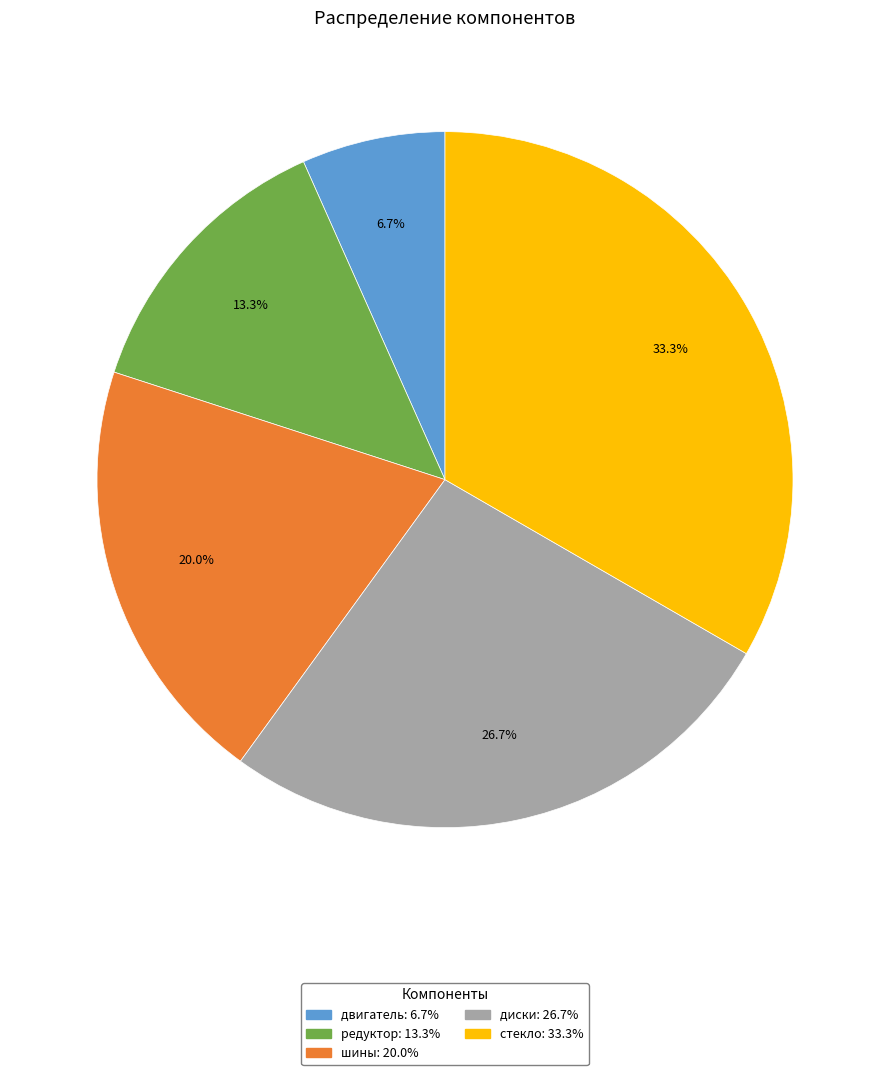

The двигатель slice represents 7% of the pie. True or false?

True